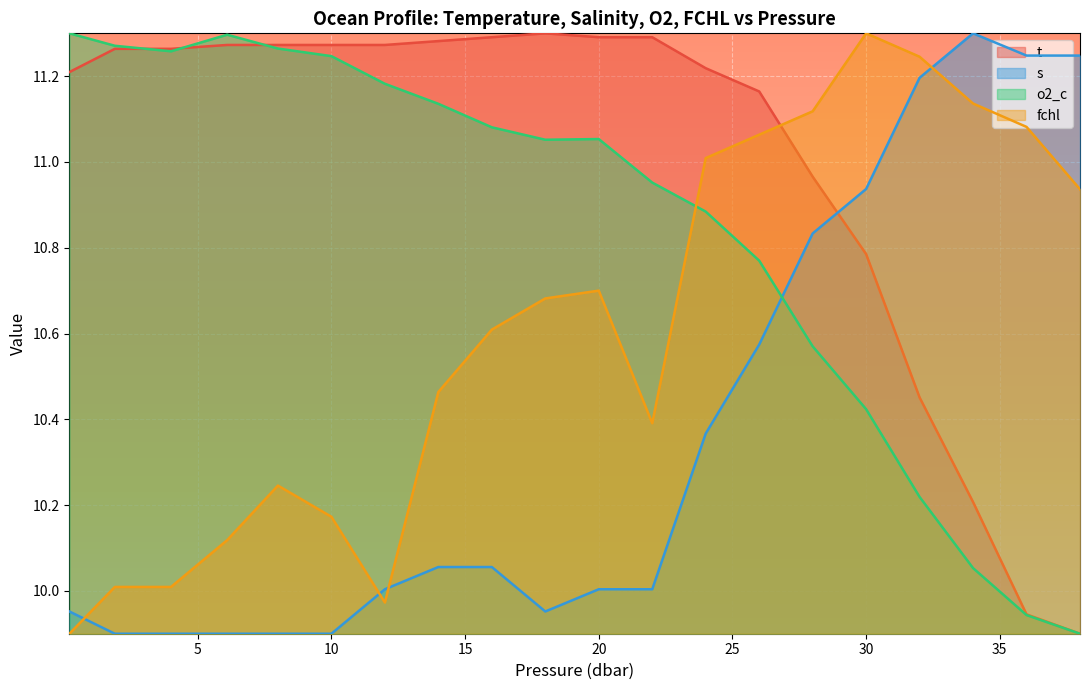

At which category does o2_c reach its first local valley?

4.0